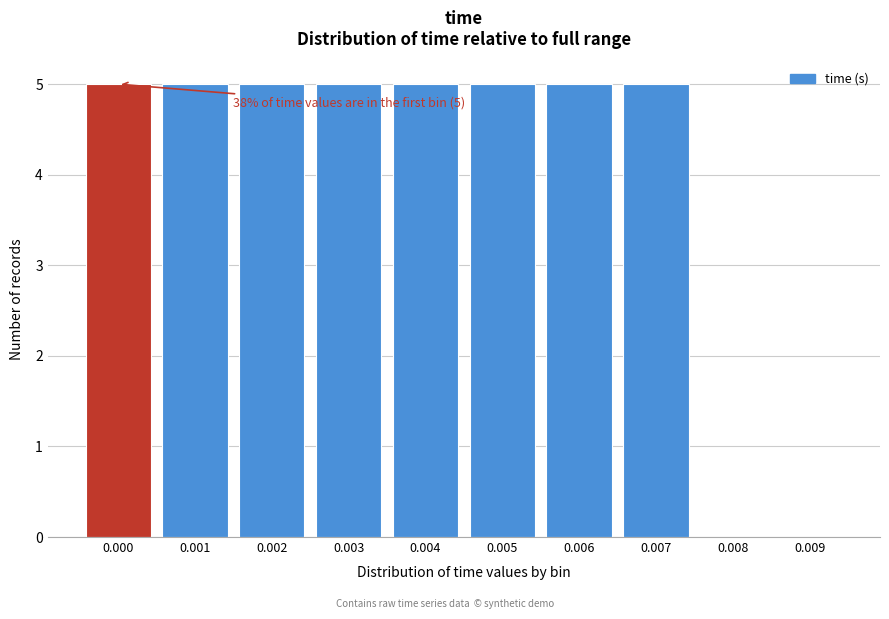

Approximately how many times larger is the value at 0.000 compared to 0.003?

1.0